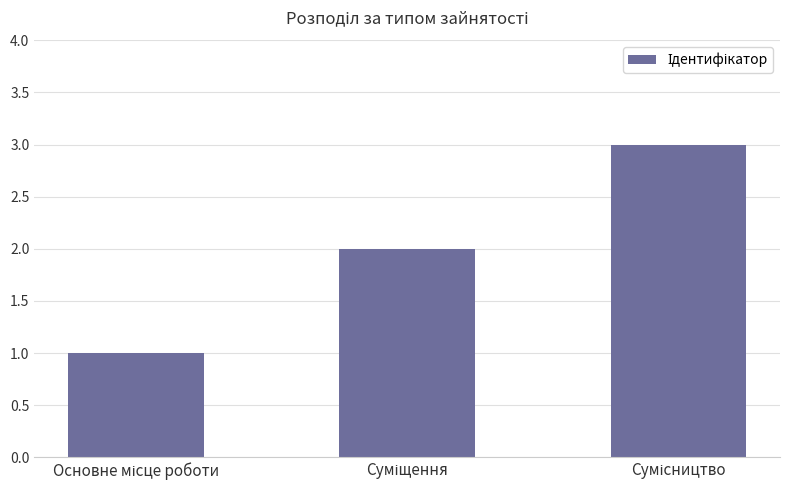

What is the greatest value displayed?

3